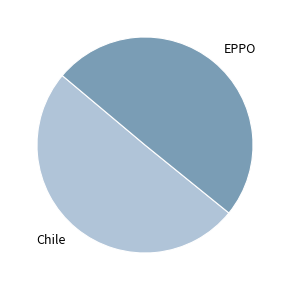

Combined, do EPPO and Chile account for over 50%?

Yes